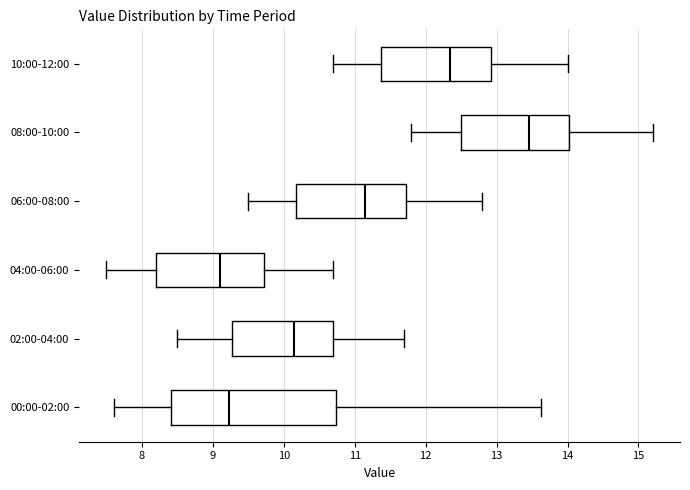

Reading bottom to top, transcribe this box plot: for each box, give where its median line is, the range the box spans, and where its two whiskers end, as read against the x-axis. The values are not printed on the chart, so give them approximately, as read against the axis.

00:00-02:00: median 9.2, box 8.4 to 10.7, whiskers 7.6 to 13.6
02:00-04:00: median 10.2, box 9.3 to 10.7, whiskers 8.5 to 11.7
04:00-06:00: median 9.1, box 8.2 to 9.7, whiskers 7.5 to 10.7
06:00-08:00: median 11.2, box 10.2 to 11.7, whiskers 9.5 to 12.8
08:00-10:00: median 13.5, box 12.5 to 14.0, whiskers 11.8 to 15.2
10:00-12:00: median 12.4, box 11.4 to 12.9, whiskers 10.7 to 14.0